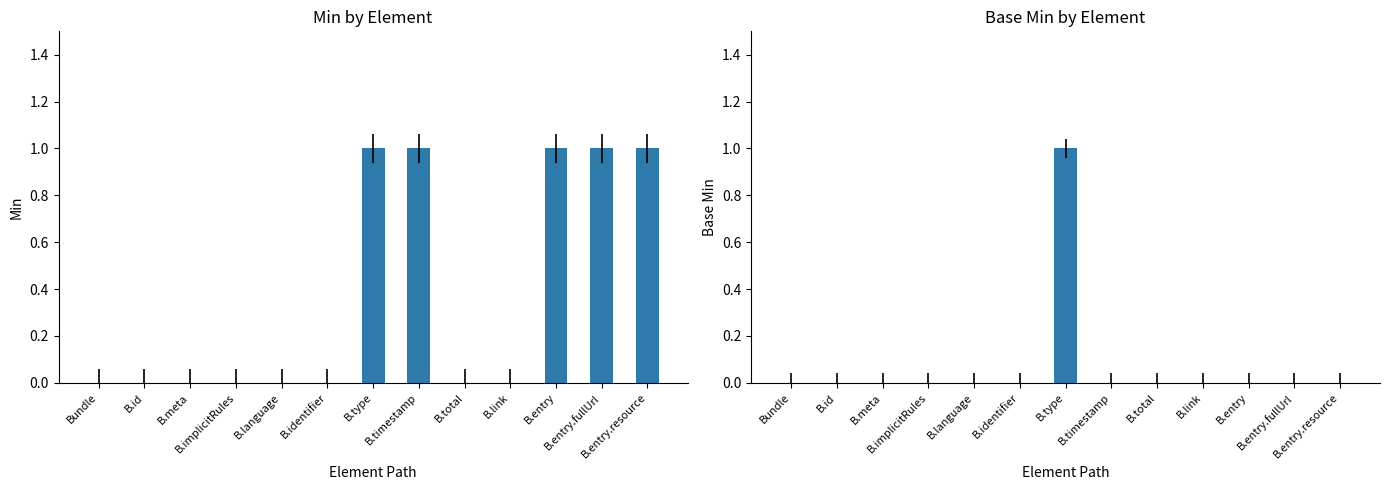

List the series in order of their overall mean, lowest first.

Base Min, Min